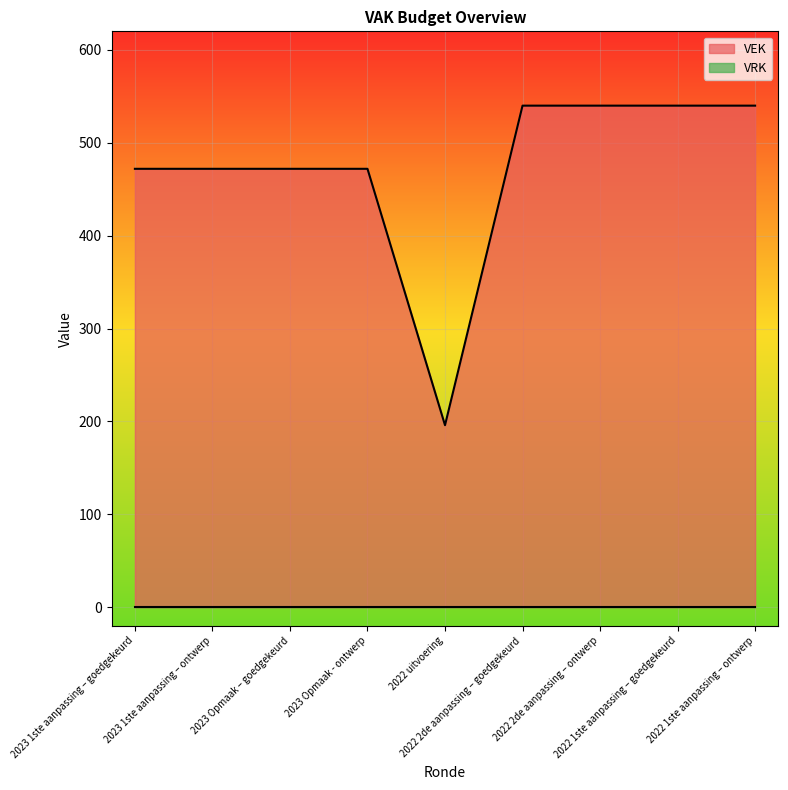

Reading right to left, transcribe all the data shown in this chart.

2022 1ste aanpassing – ontwerp=540	2022 1ste aanpassing – goedgekeurd=540	2022 2de aanpassing – ontwerp=540	2022 2de aanpassing – goedgekeurd=540	2022 uitvoering=196	2023 Opmaak - ontwerp=472	2023 Opmaak – goedgekeurd=472	2023 1ste aanpassing – ontwerp=472	2023 1ste aanpassing – goedgekeurd=472